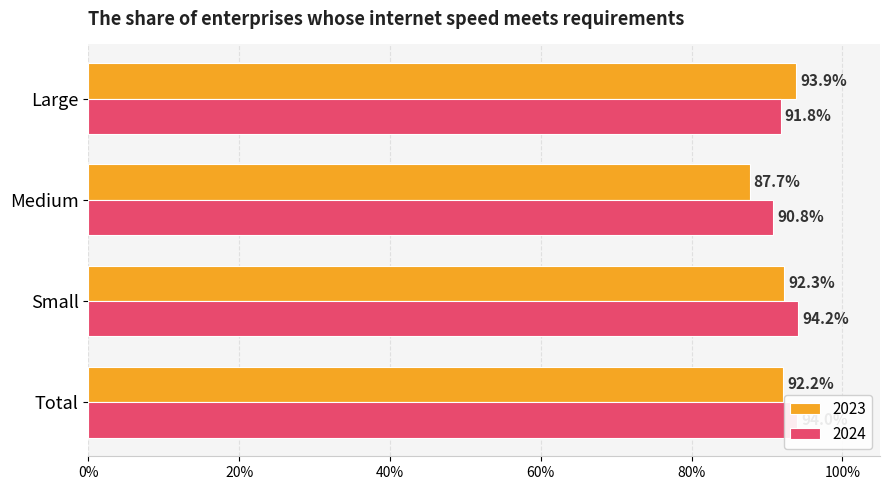

What are all the series names shown in the legend?

2023, 2024